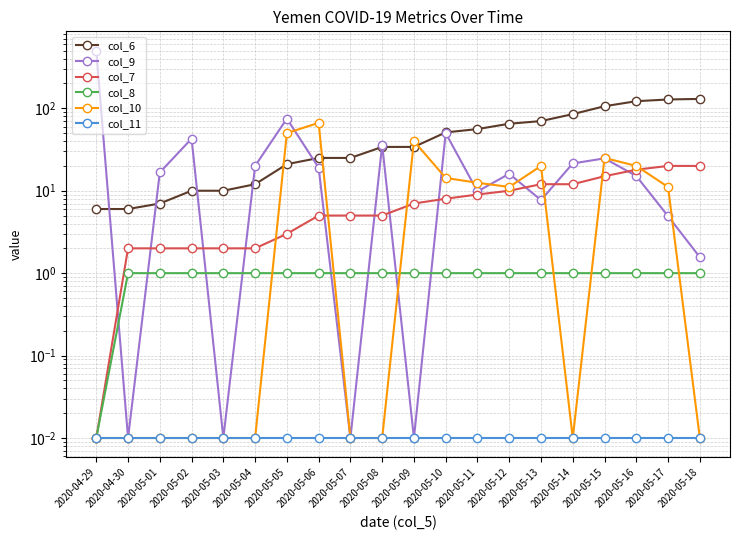

Between 2020-05-03 and 2020-05-17, which series saw the biggest shift?

col_6